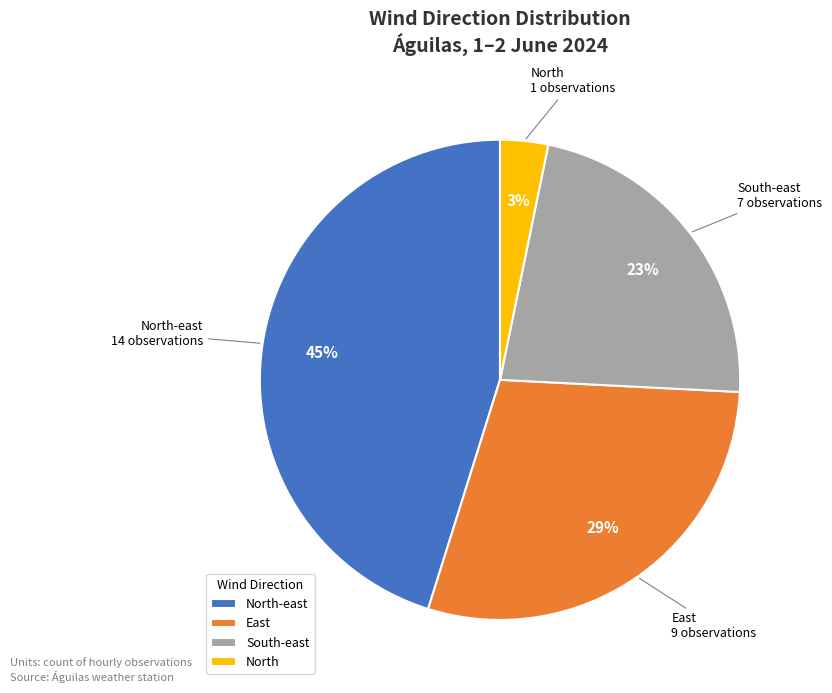

Do North-east and North together represent more than half of the pie?

No